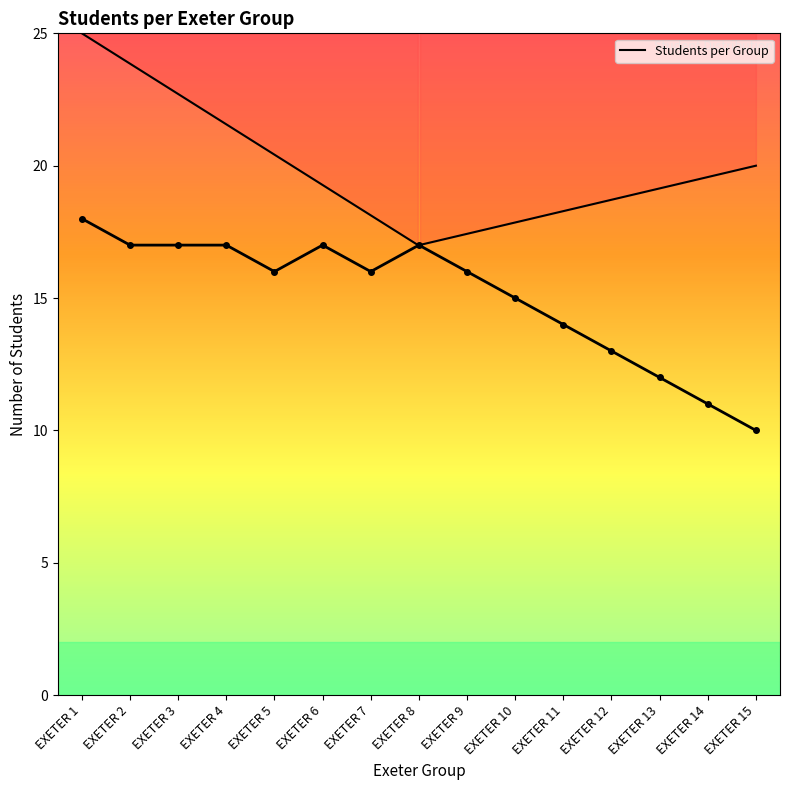

Is it true that the value at EXETER 13 is 12?

True